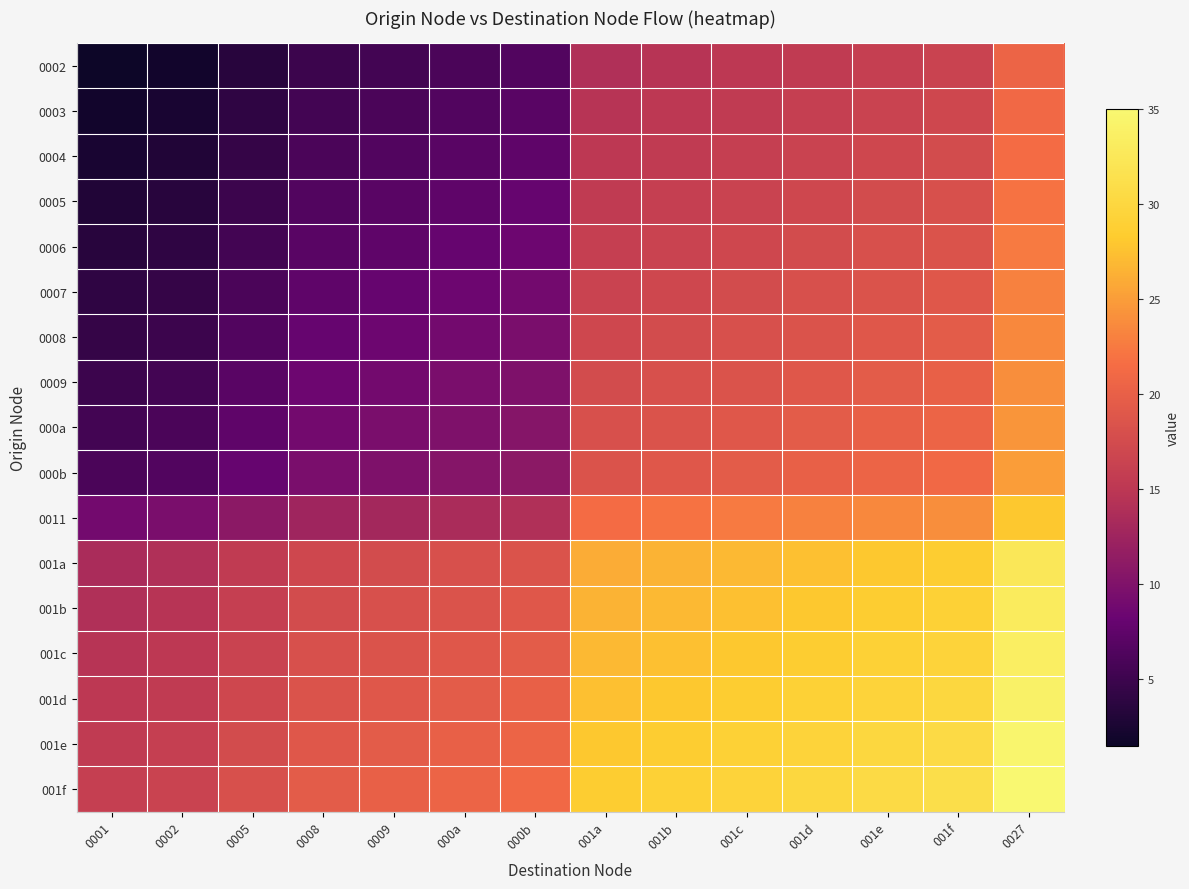

What is the spread (max minus min) of values at 0008?

14.5